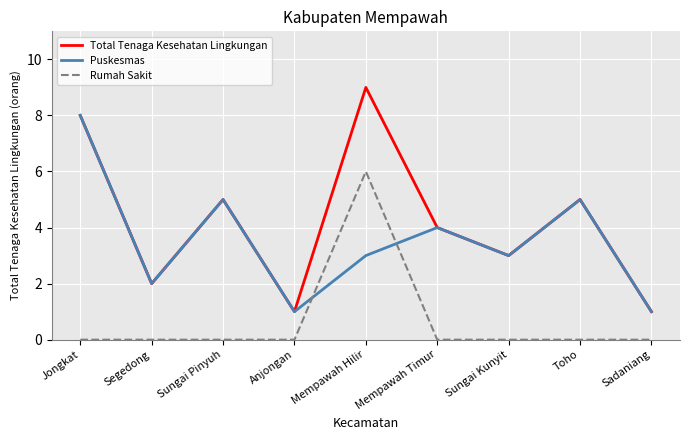

List the series in order of their peak value, lowest first.

Rumah Sakit, Puskesmas, Total Tenaga Kesehatan Lingkungan